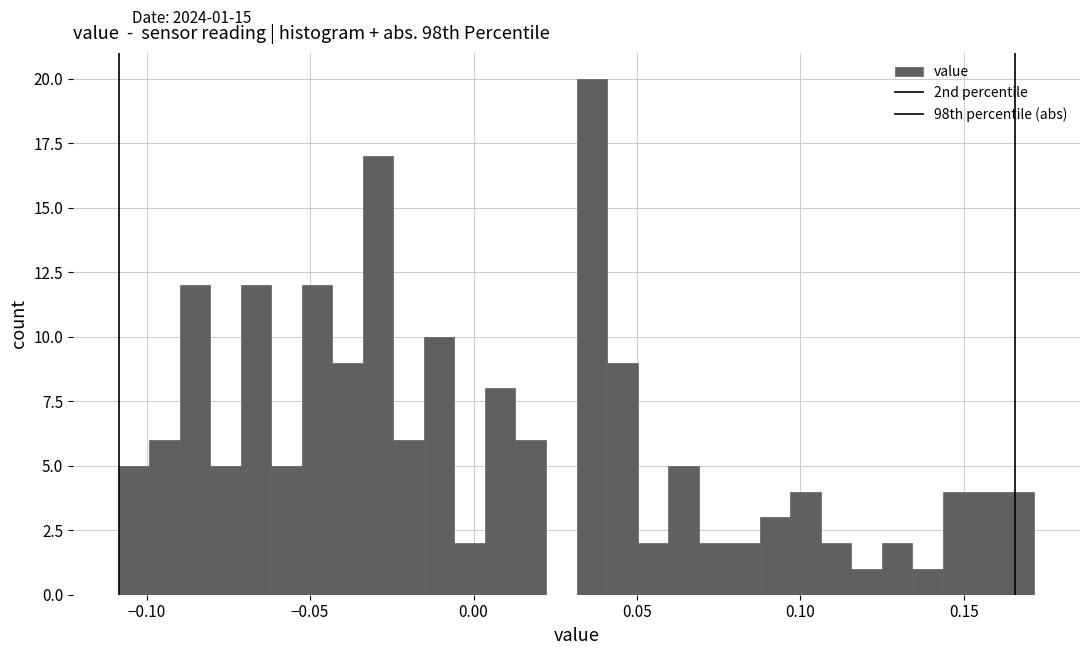

Read against the x-axis, roughly where is the centre of the tallest bar?

0.035